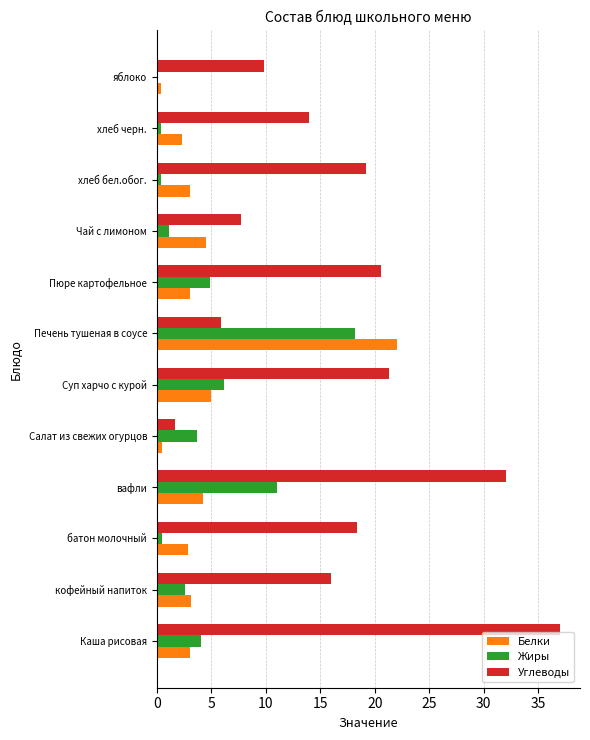

What is the maximum value for Углеводы?

37.0